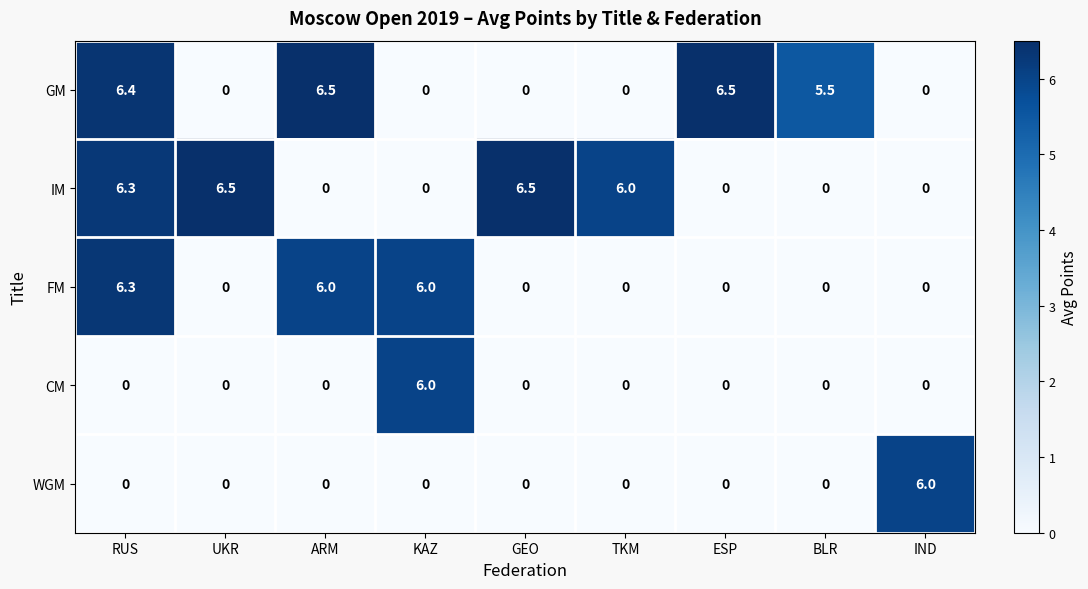

Which series has the largest total across all categories?

IM